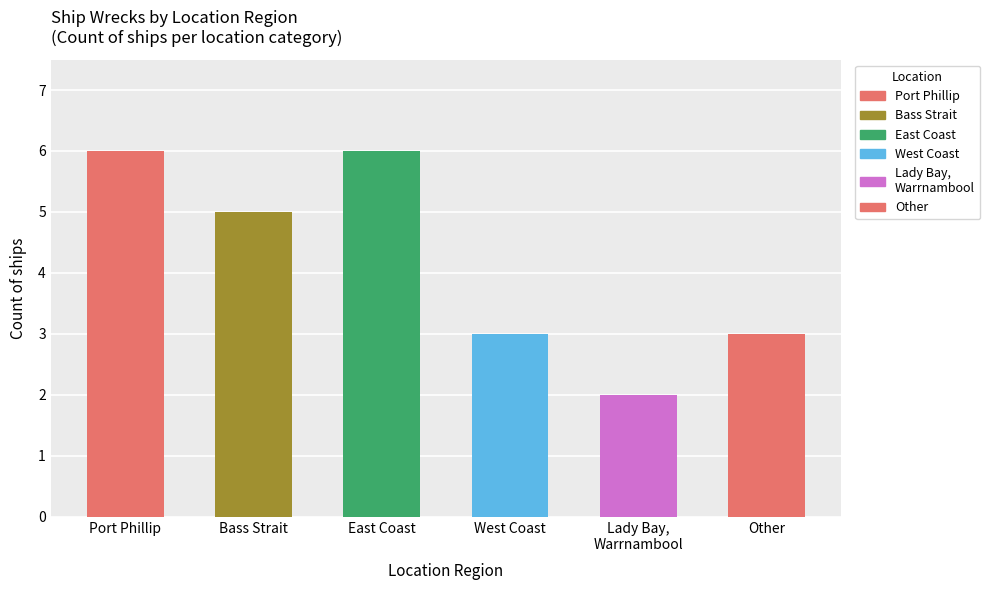

What is the maximum value shown in the chart?

6